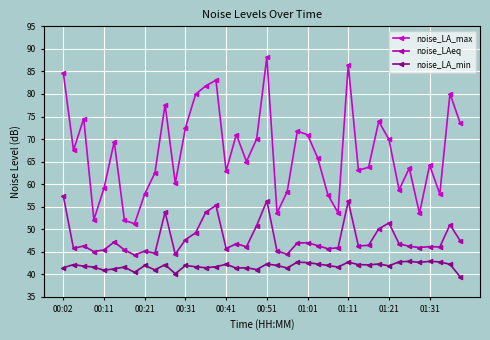

Which series has the largest range (max minus min)?

noise_LA_max